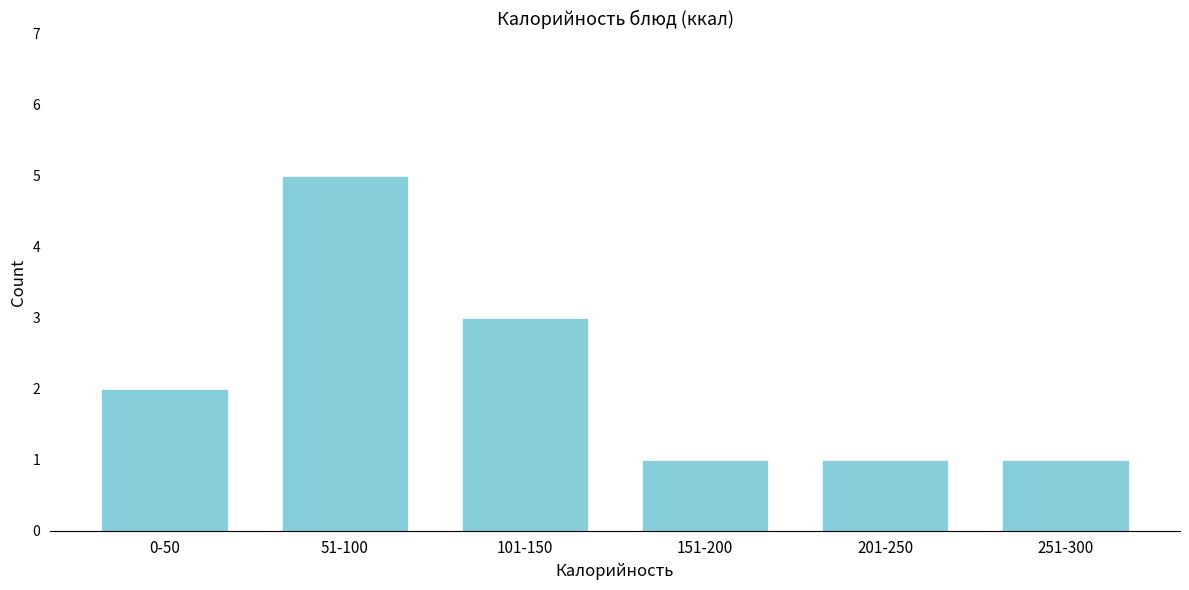

Reading right to left, list all the values displayed in this chart.

1	1	1	3	5	2